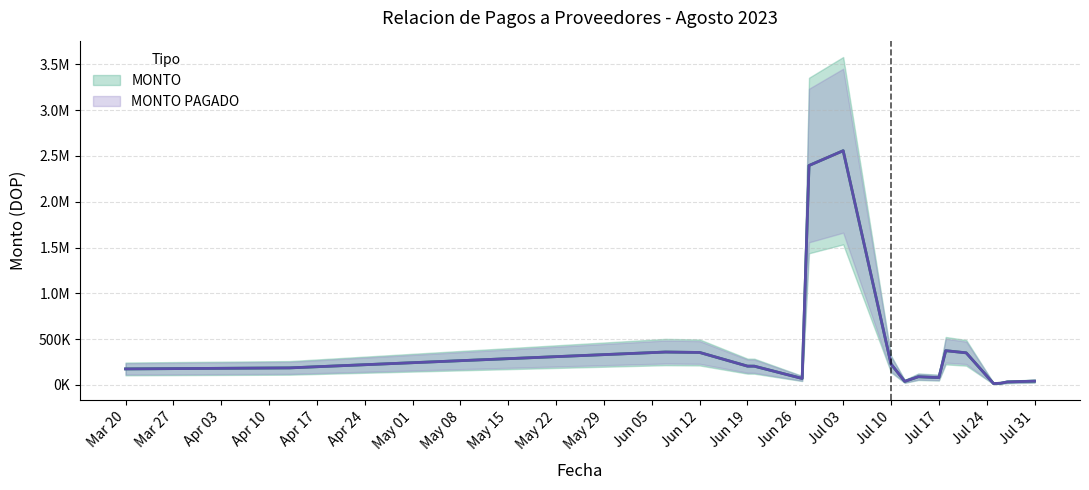

Is it true that MONTO PAGADO equals 136910.1 at 2023-06-07?

False